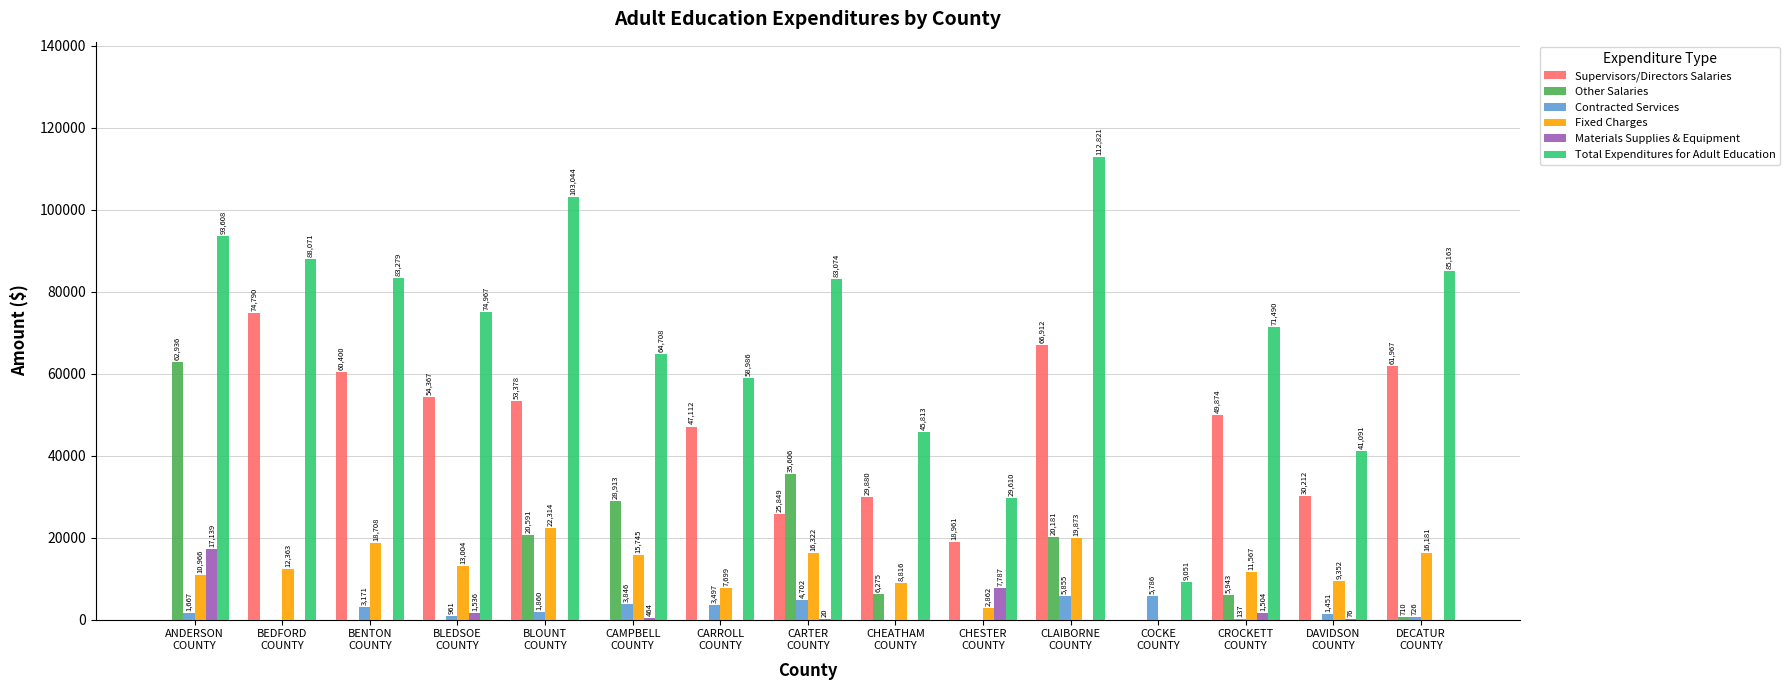

What are all the series names shown in the legend?

Supervisors/Directors Salaries, Other Salaries, Contracted Services, Fixed Charges, Materials Supplies & Equipment, Total Expenditures for Adult Education